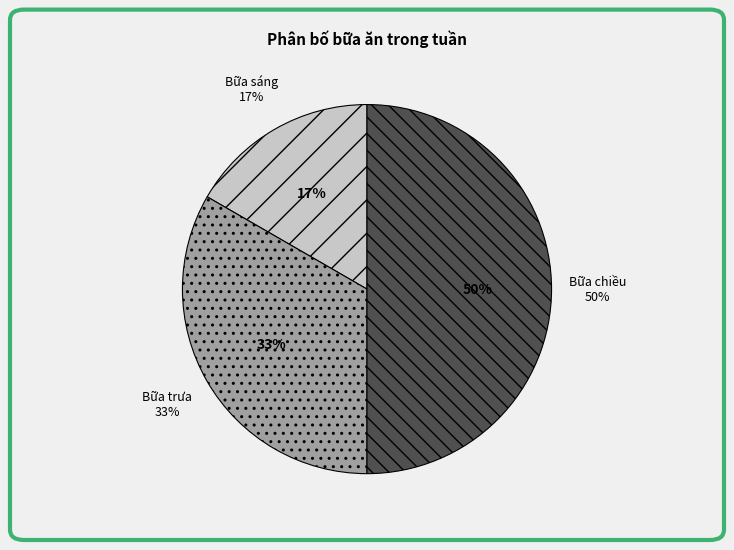

Between Bữa sáng and Bữa chiều, which is larger?

Bữa chiều